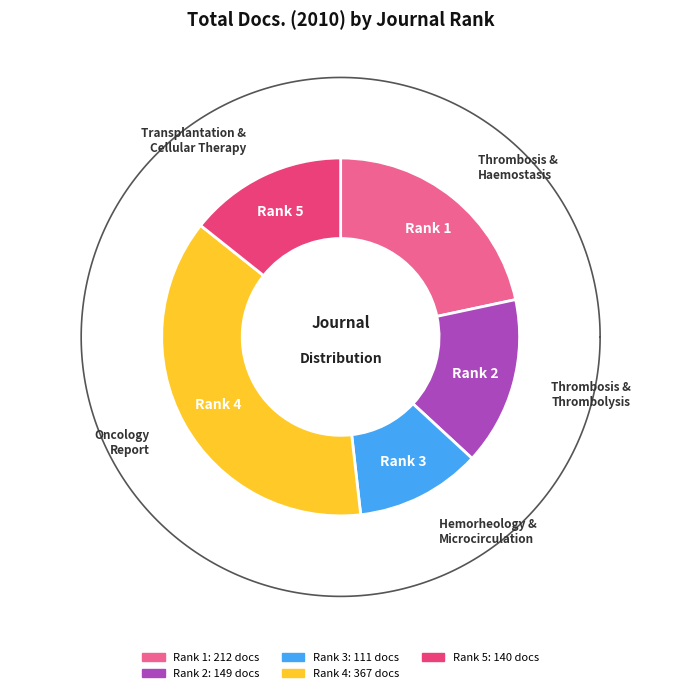

Does any single category account for the majority?

No